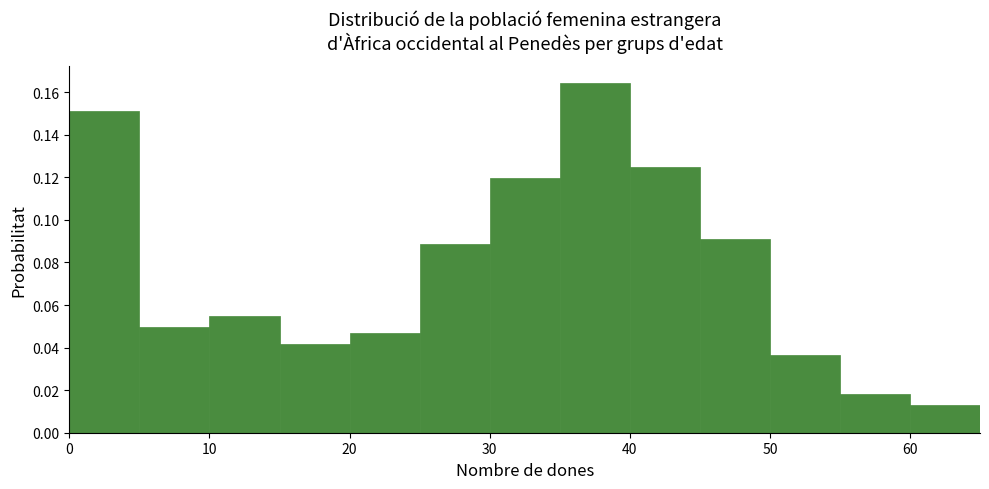

Which range on the x-axis has the tallest bar?

35 to 40